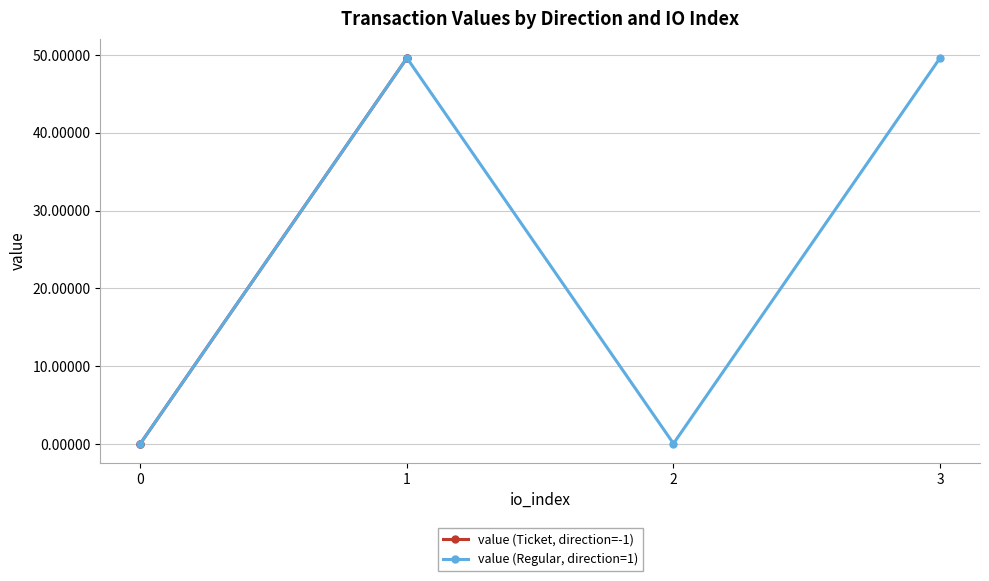

True or false: value (Regular, direction=1) and value (Ticket, direction=-1) intersect in this chart.

True